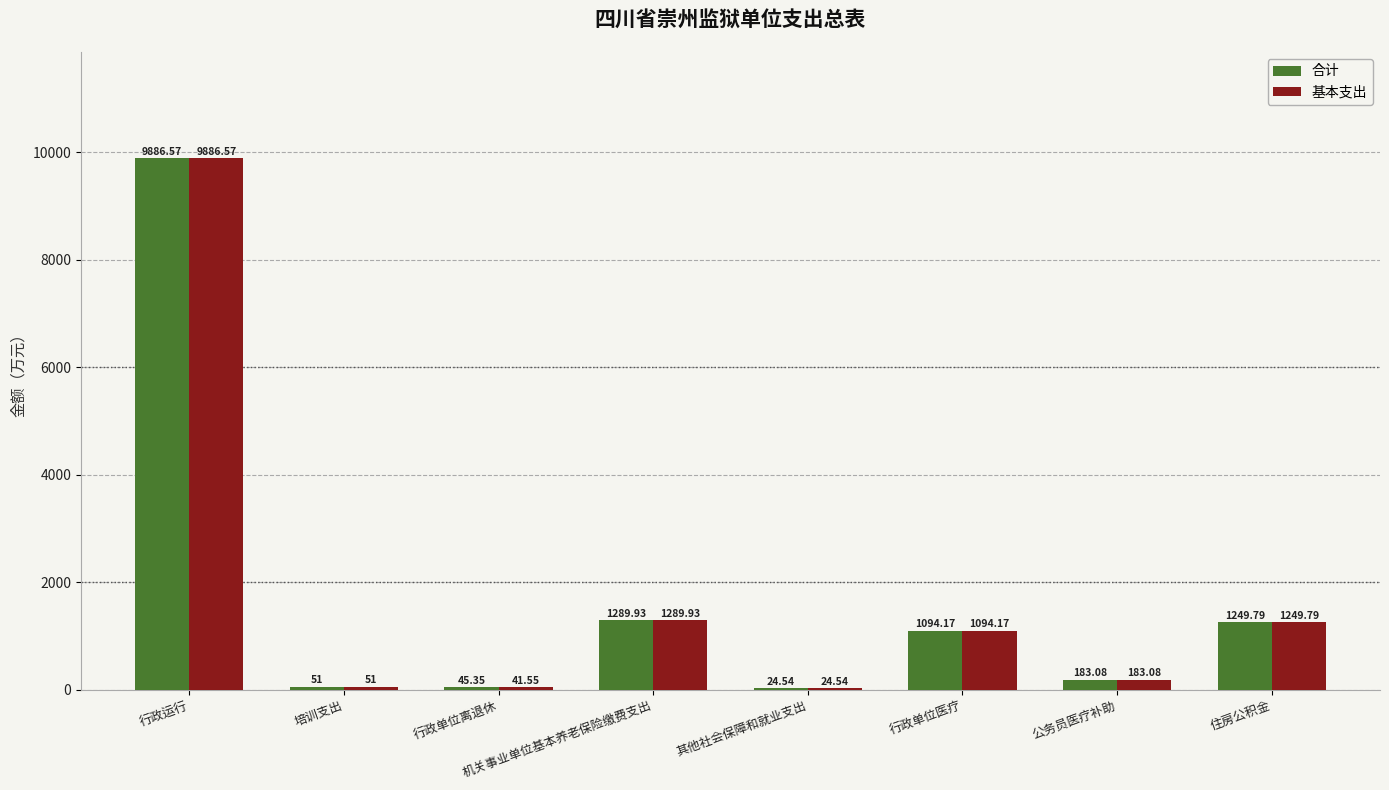

At which label does 合计 reach its peak?

行政运行